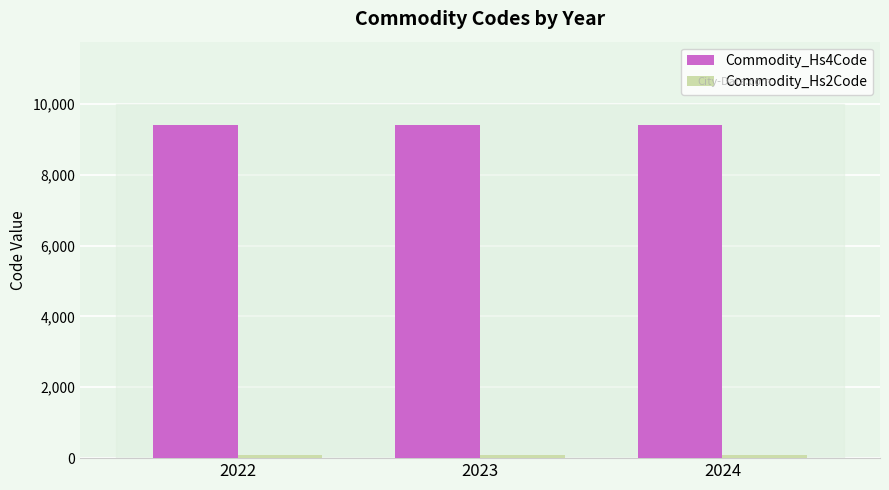

How many data points does each series have?

3